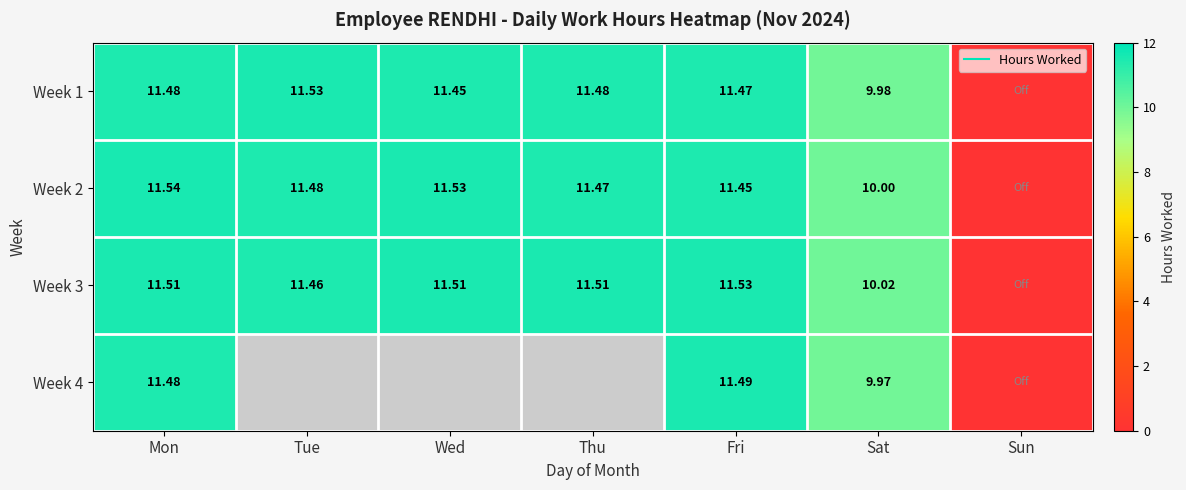

Is it true that Week 4 equals 0.0 at Sun?

True